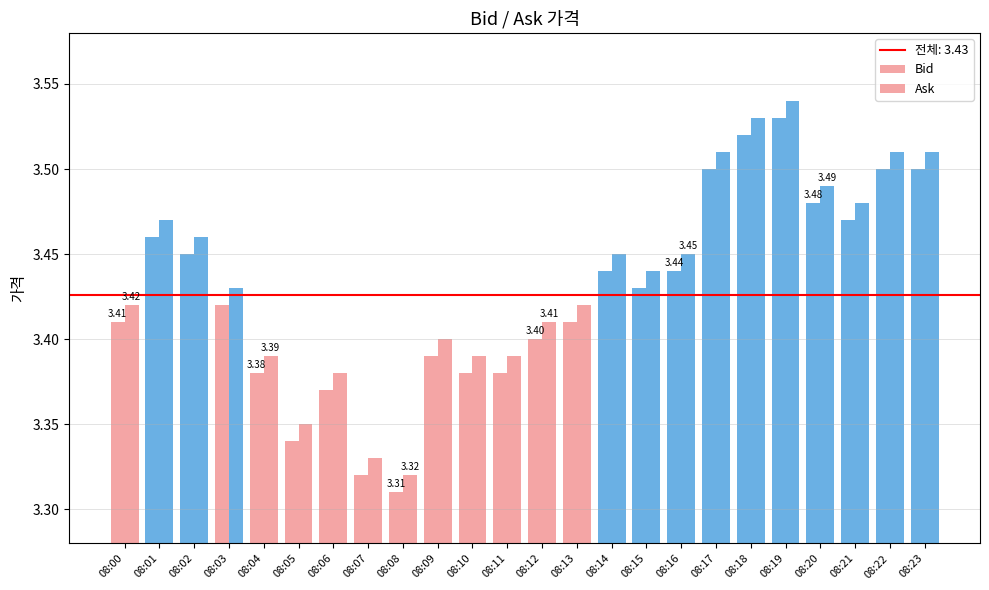

How many bars are there in total?

48